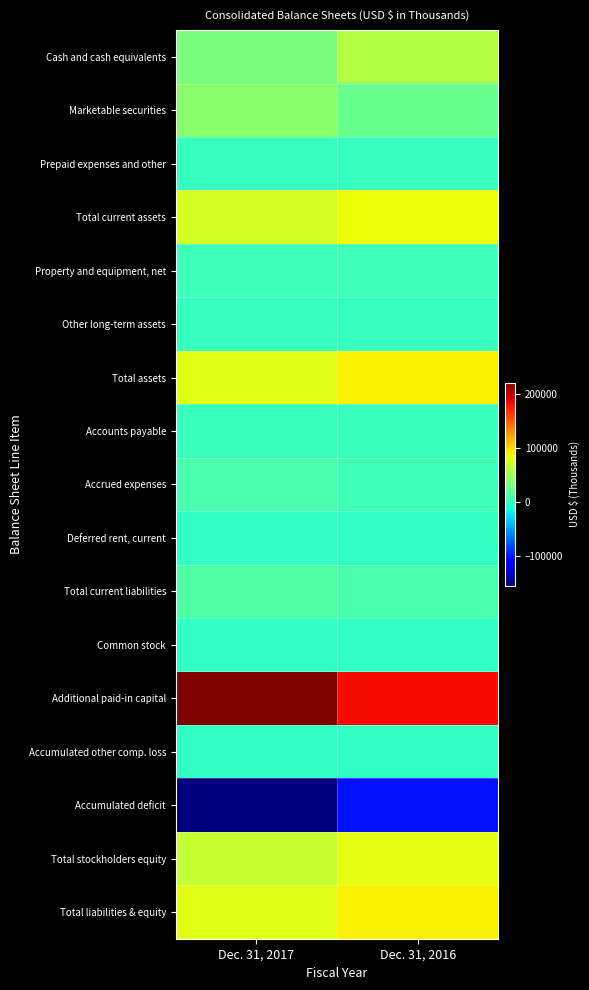

Count the number of categories in the chart.

2